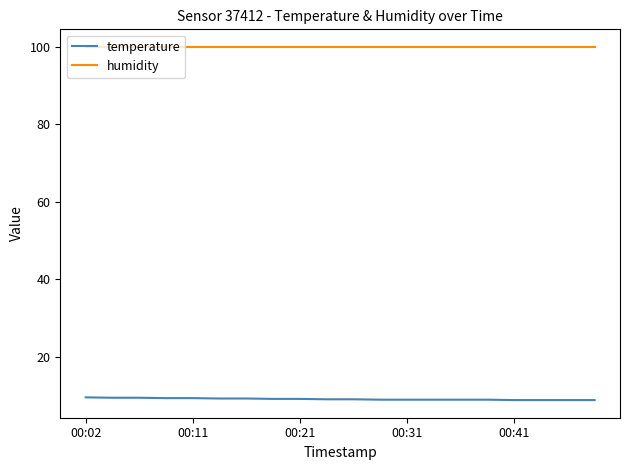

What is the smallest value displayed?

8.8